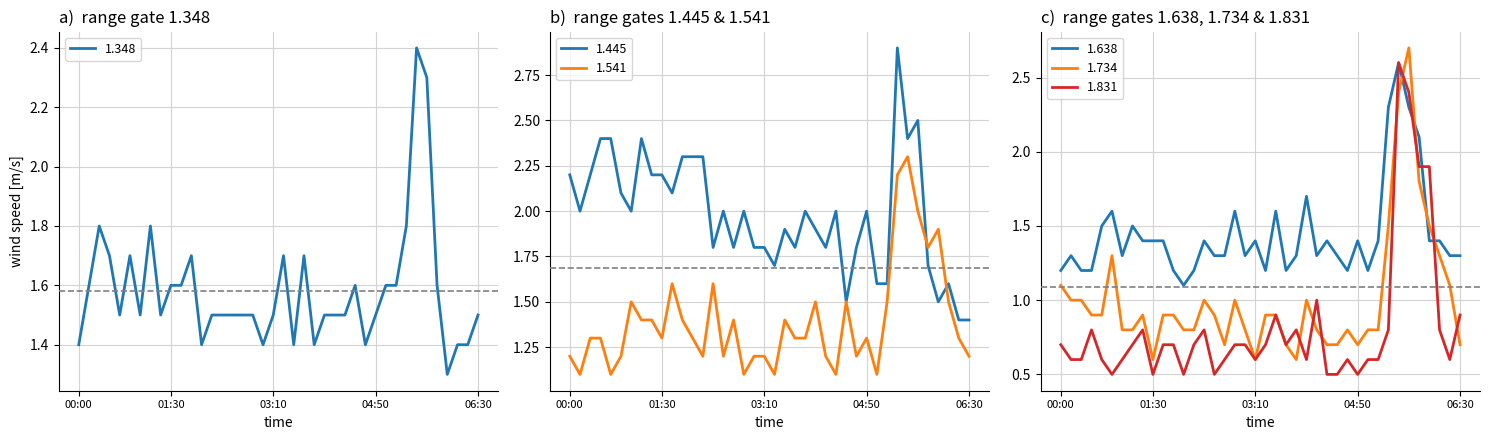

What is the sum of the 1.831 values at 05:00 and 05:30?

3.2